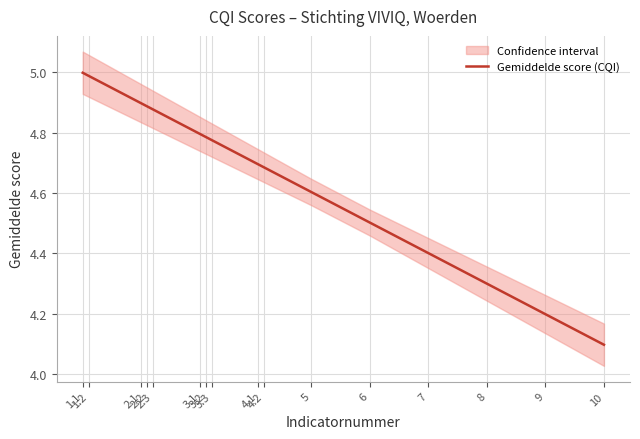

At which label is the value closest to 4?

10